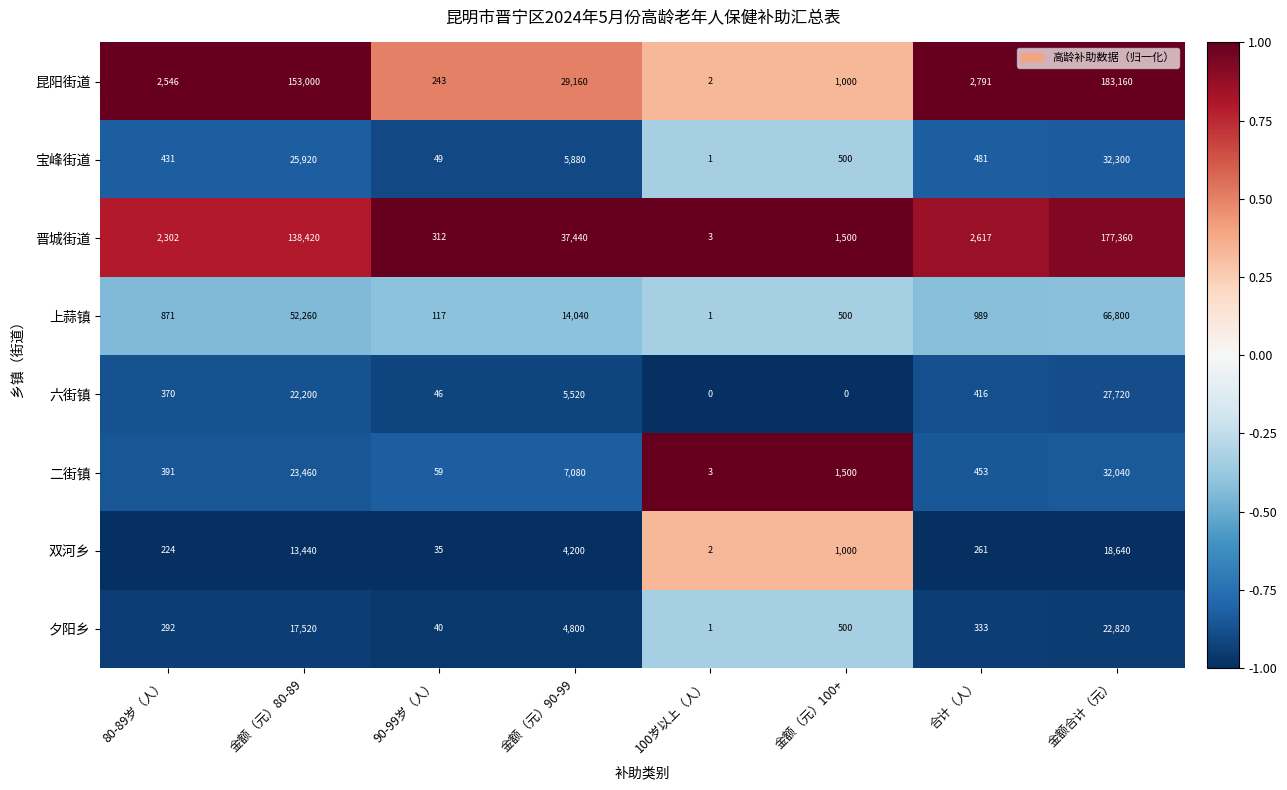

What is the difference between the maximum and minimum values in the 夕阳乡 series?

22819